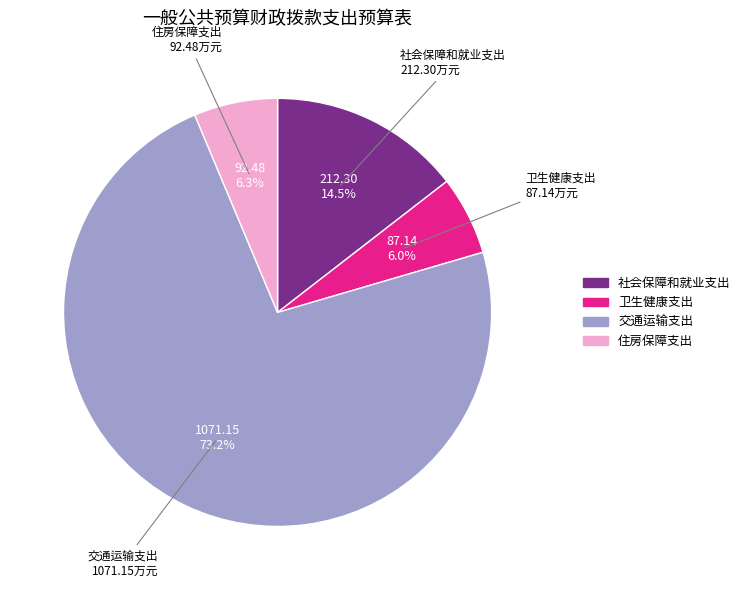

Is it true that 社会保障和就业支出 is 23% of the pie?

False